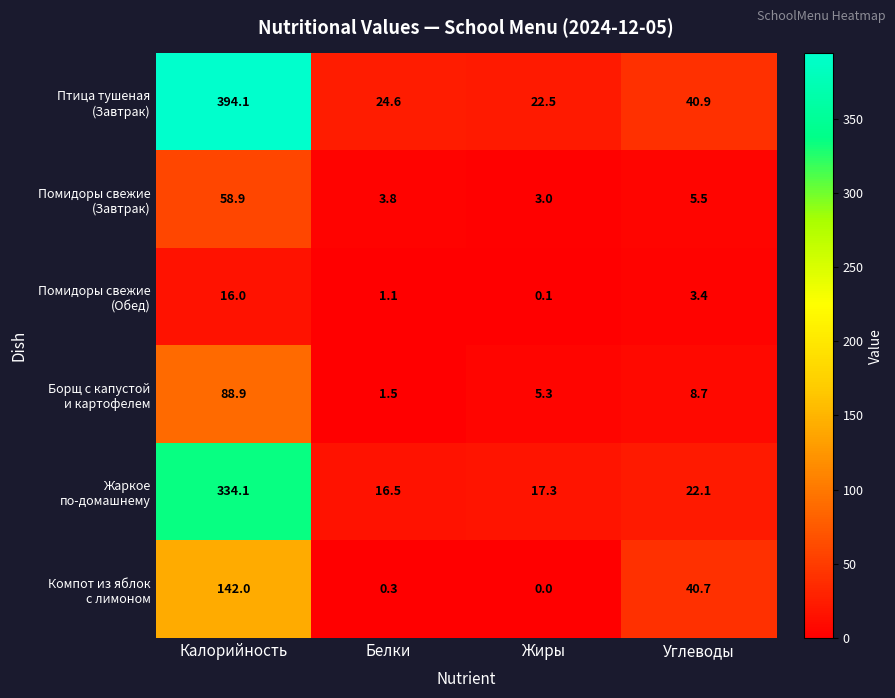

Which category has the highest value across all series?

Калорийность